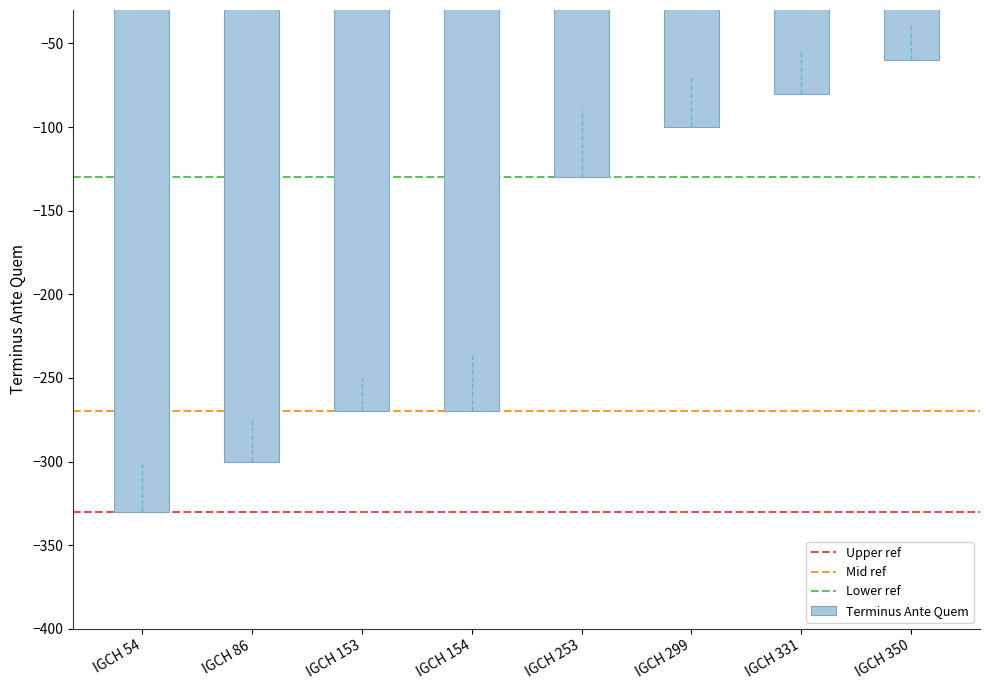

What is the approximate value at IGCH 350?

-60